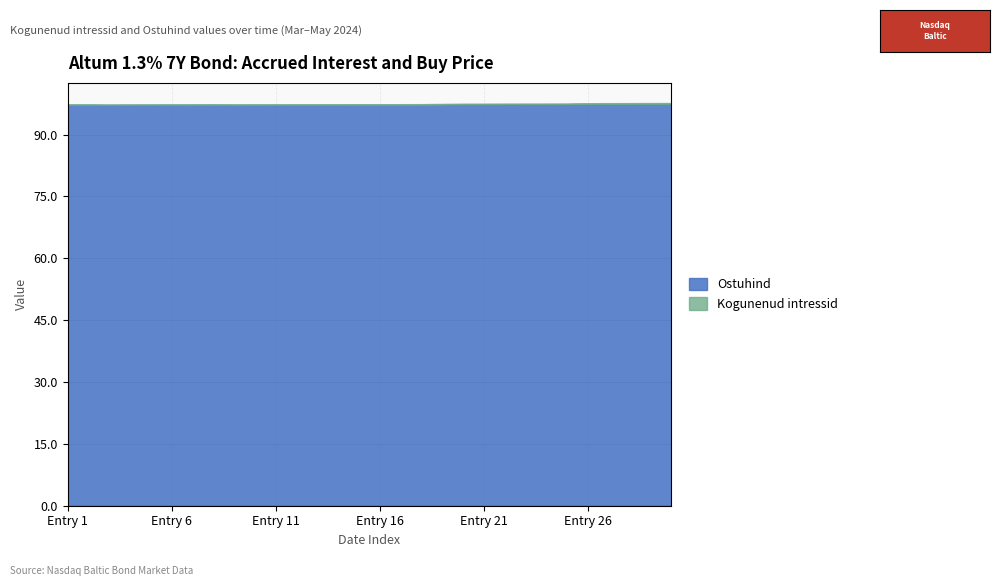

True or false: Kogunenud intressid has a value of 0.1 at 20.

False